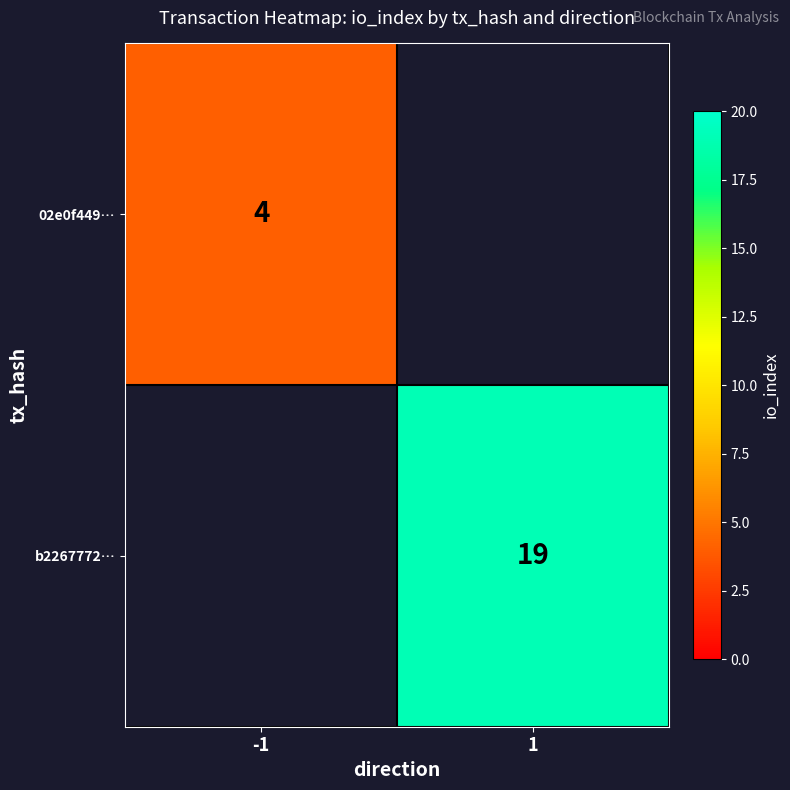

Count the number of categories in the chart.

2